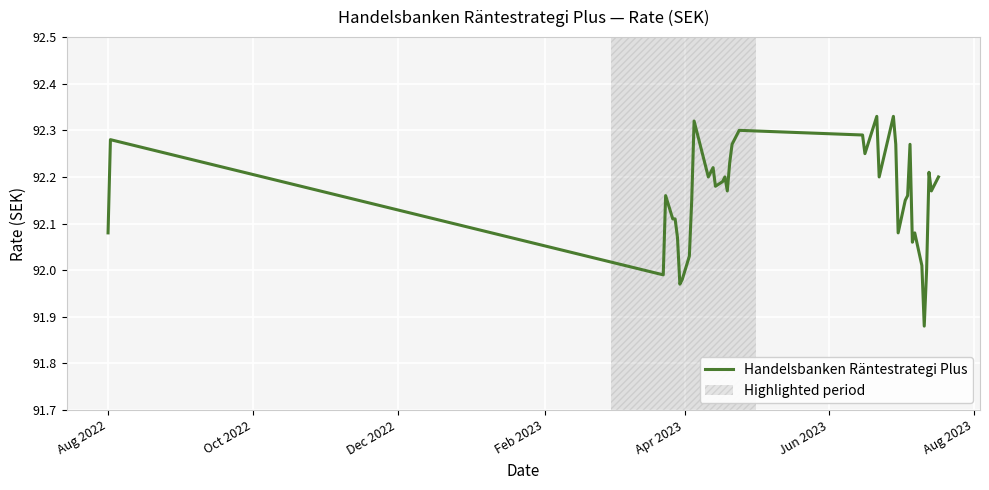

Is this an area chart (filled region under the line)?

No